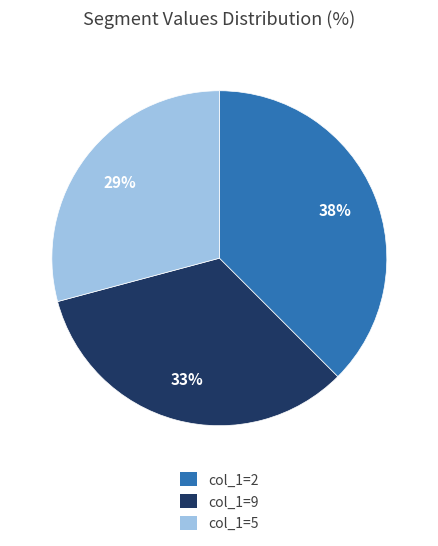

Does any single category account for the majority?

No